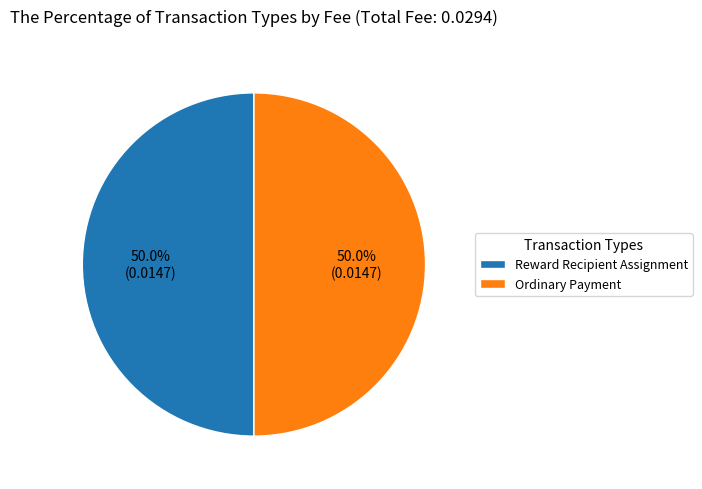

What percentage is NOT represented by Reward Recipient Assignment?

50.0%